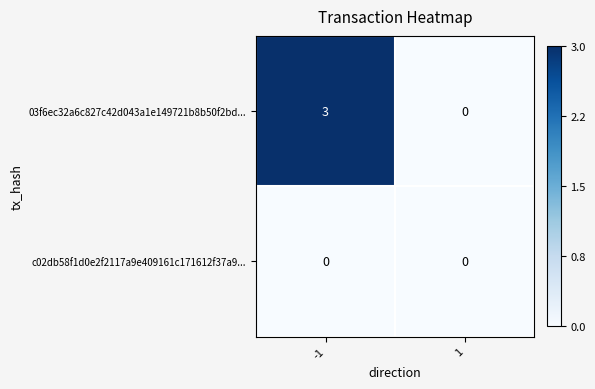

What is the total value across all series at -1?

3